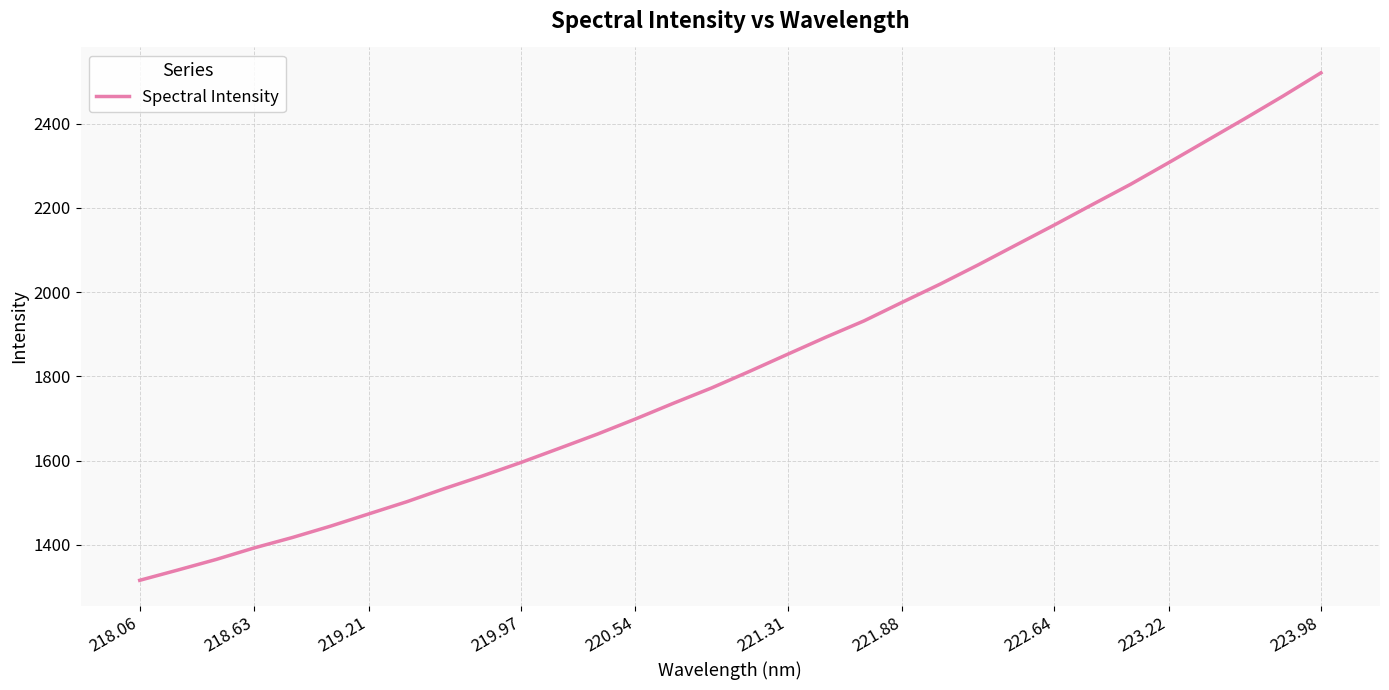

What is the difference between the maximum and minimum values?

1204.8